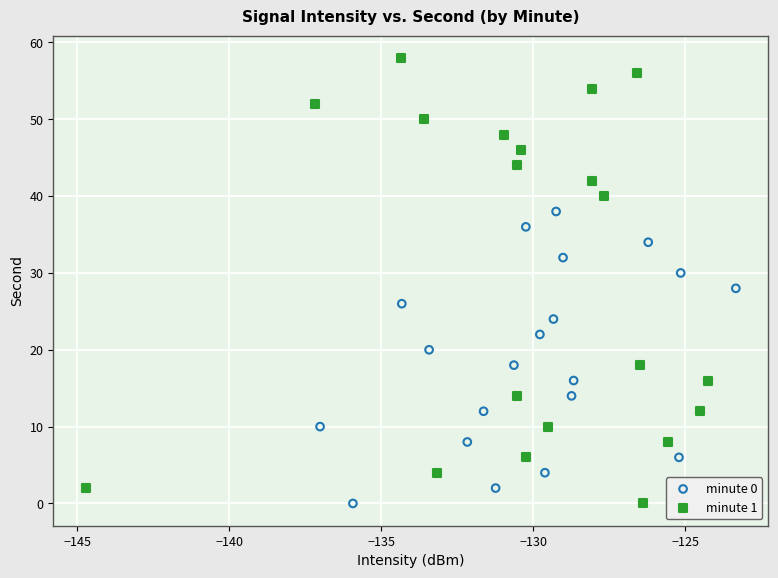

Which series reaches the maximum Y coordinate?

minute 1